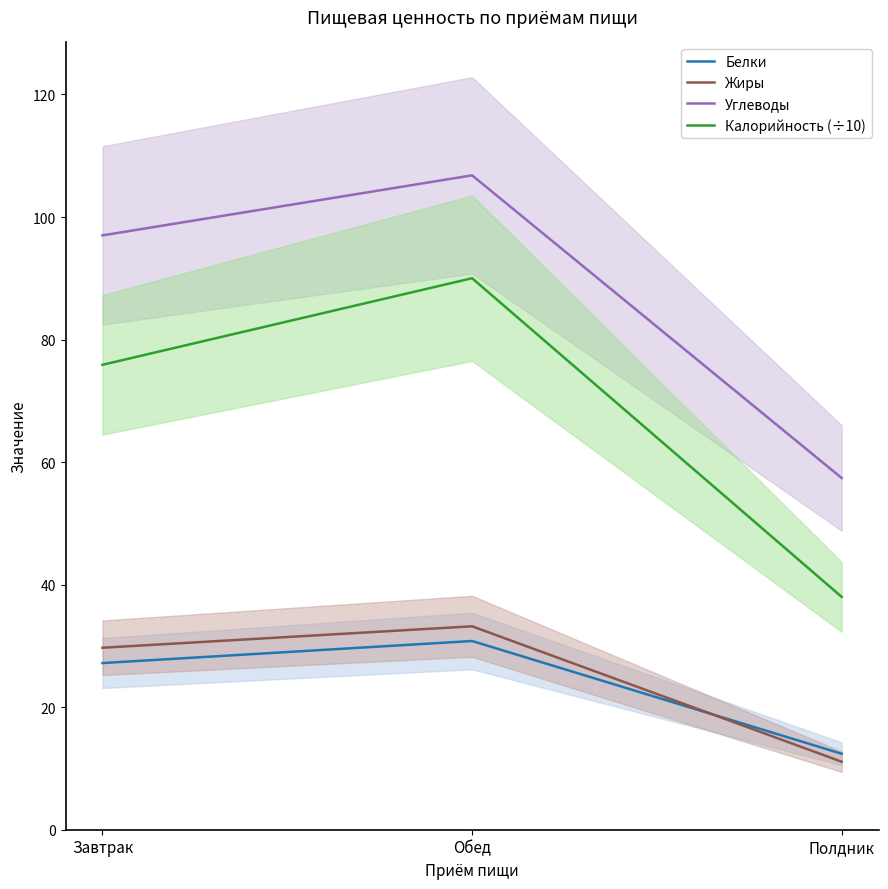

What is the difference between the second highest and minimum values in the Калорийность (÷10) series?

37.9